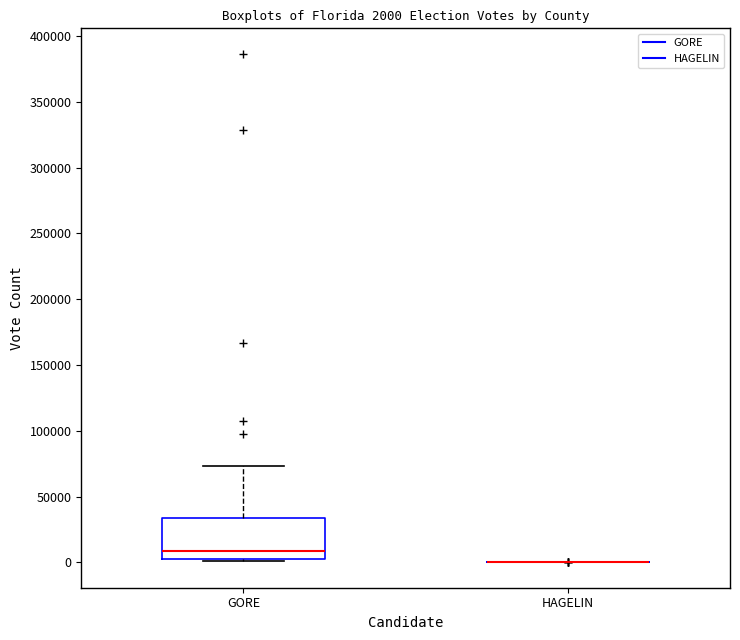

Which box is the tallest, from its lower edge to its upper edge?

GORE